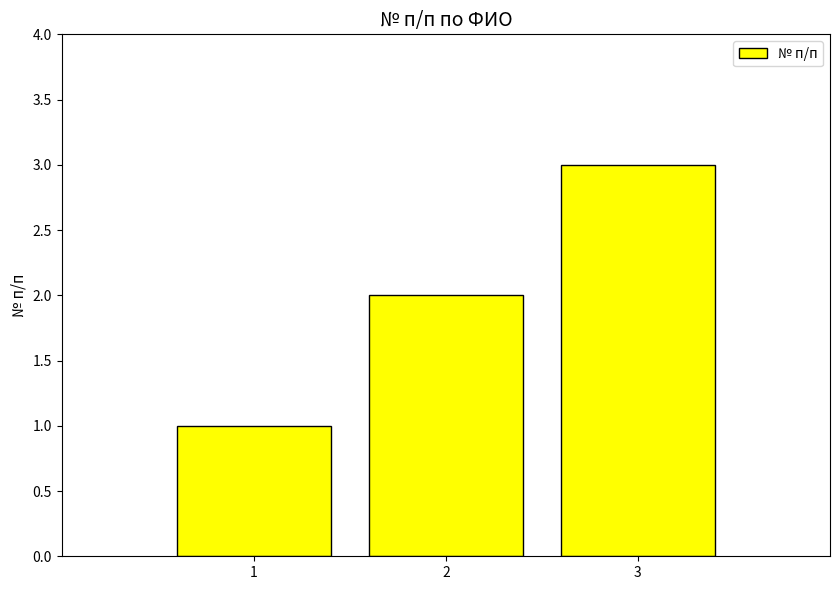

What is the value of the 2nd bar from the left?

2